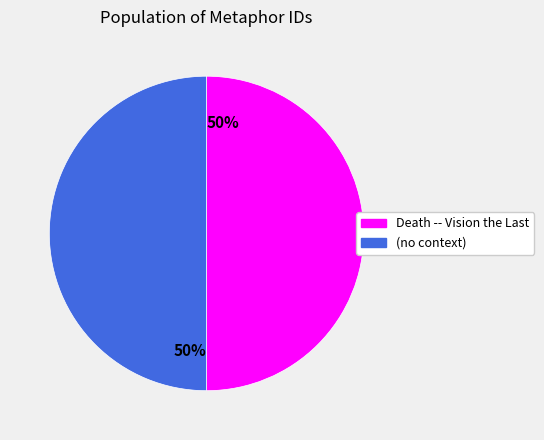

To the nearest percent, what is the average slice percentage?

50%